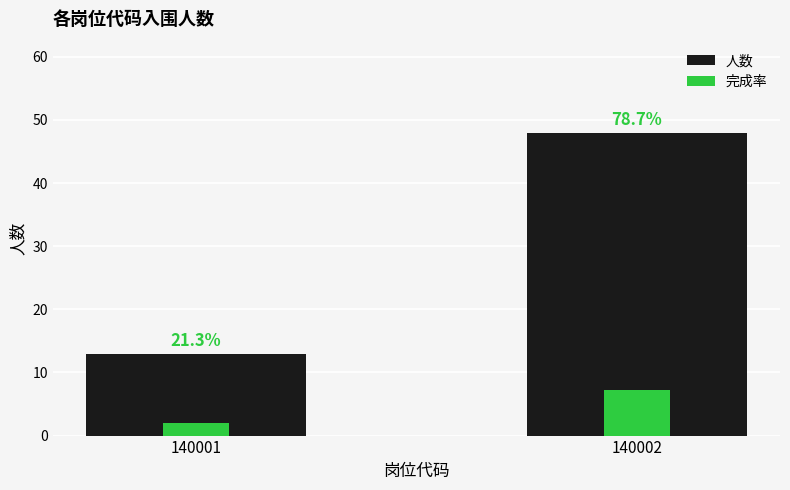

Reading right to left, transcribe all the data shown in this chart.

人数: 140002=48.0	140001=13.0
完成率: 140002=7.2	140001=1.9